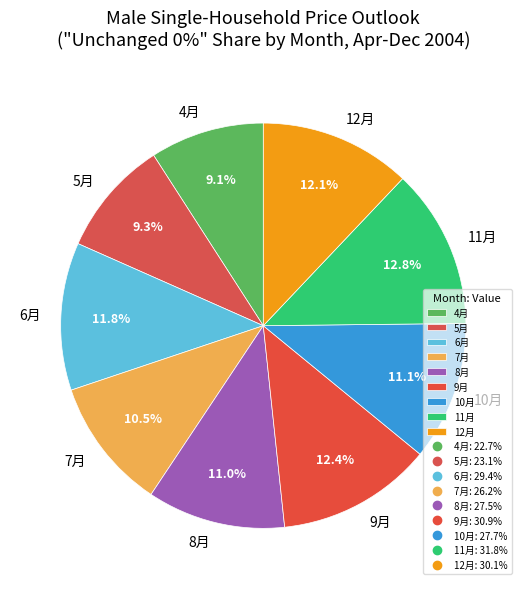

What percentage is the 11月 slice, to the nearest percent?

13%